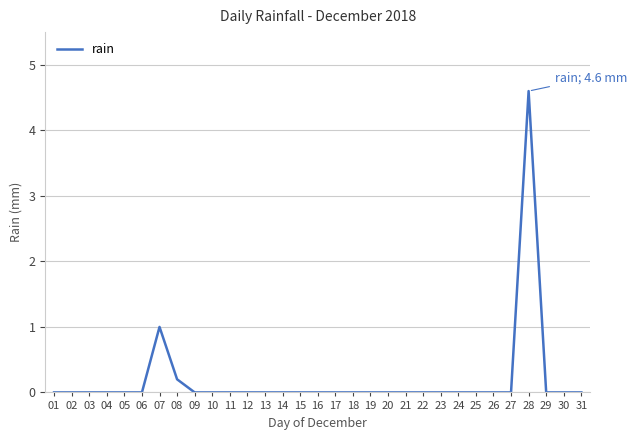

What is the sum of the values at 28 and 24?

4.6